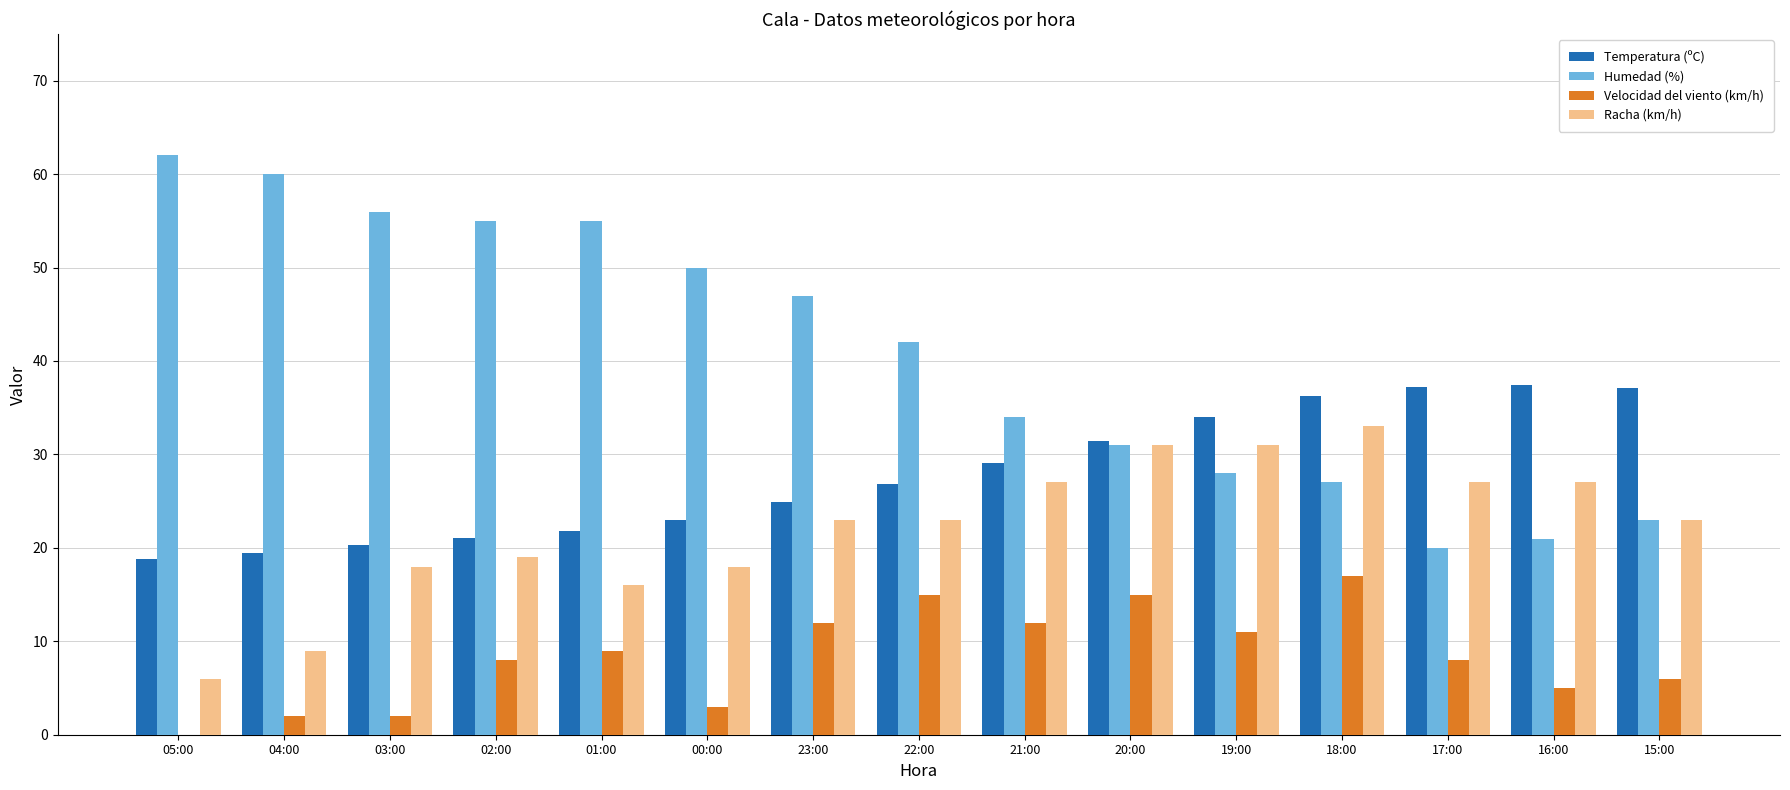

What is the maximum value shown in the chart?

62.0